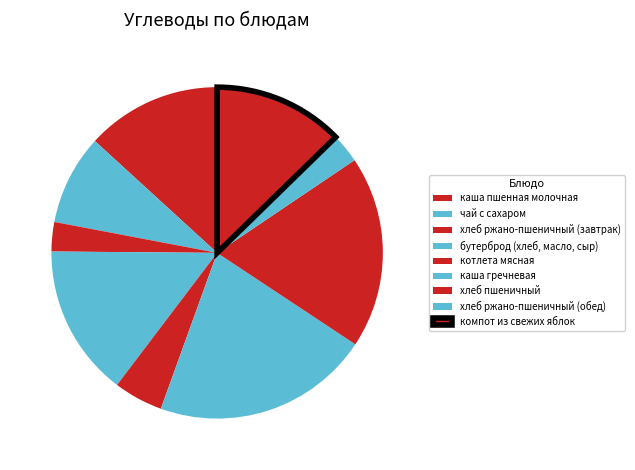

Which slice is the largest?

каша гречневая